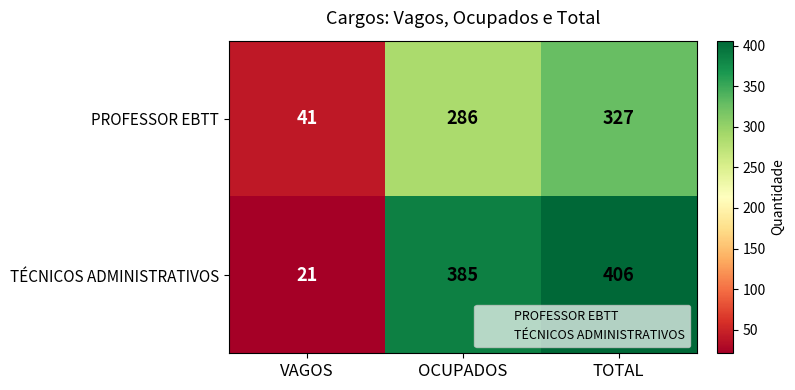

At which label is PROFESSOR EBTT closest to 184?

OCUPADOS